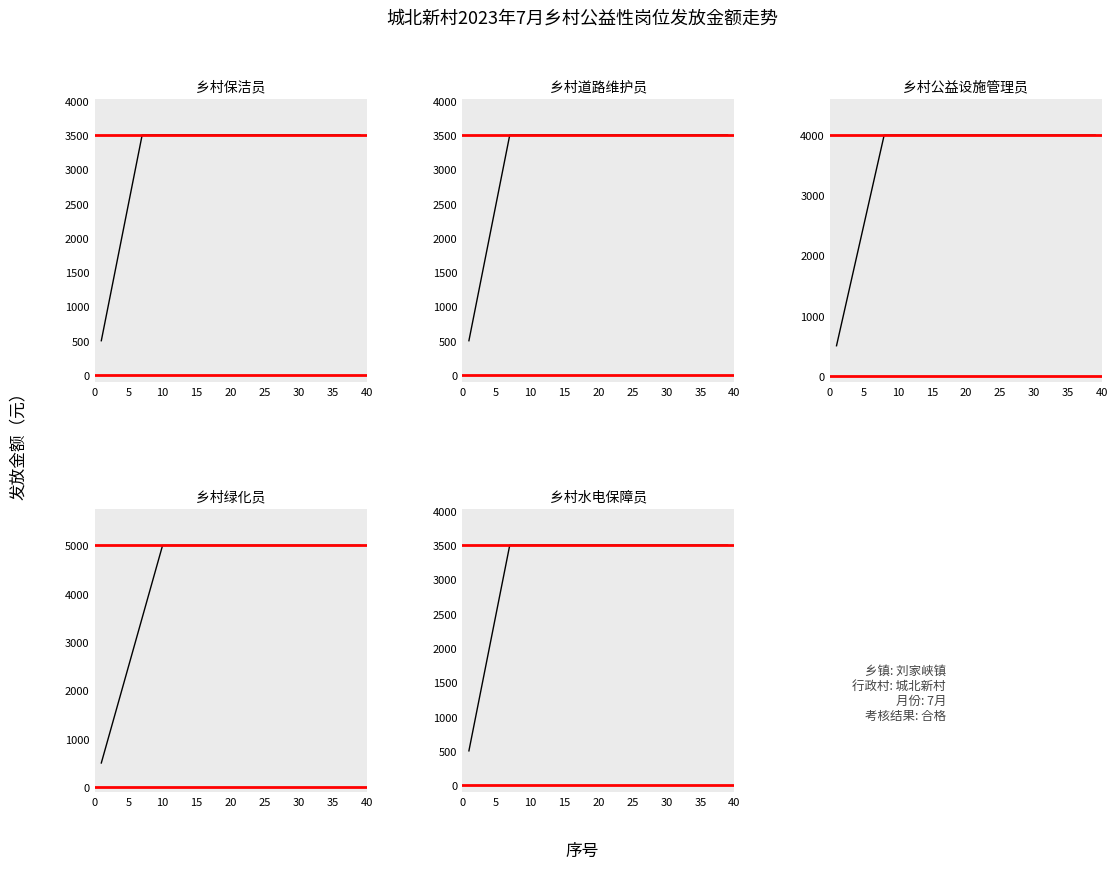

What value does the 乡村绿化员 series have at 30, to the nearest 10?

5000